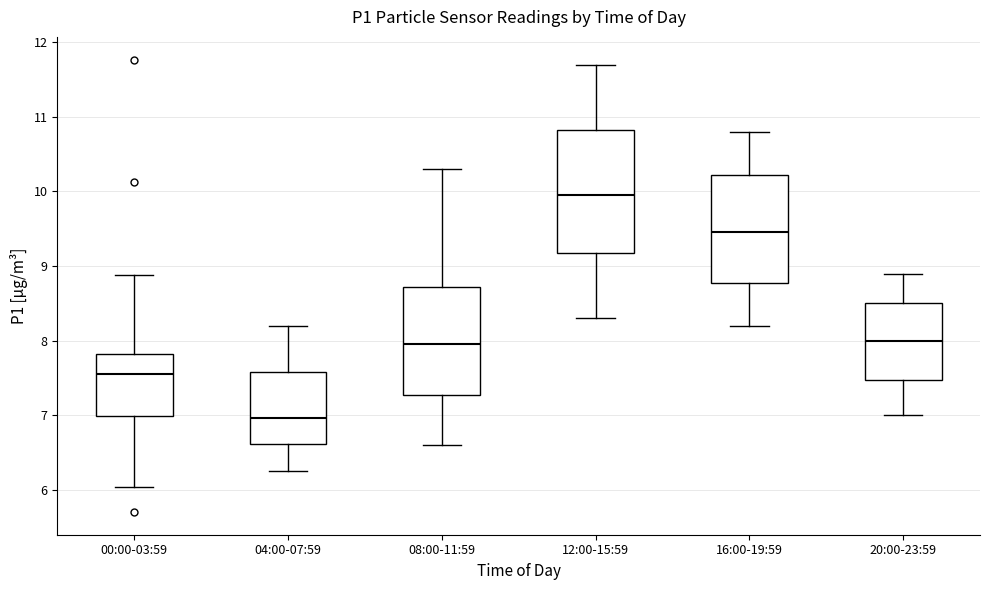

Comparing the boxes themselves (not the whiskers), which one is the tallest?

12:00-15:59